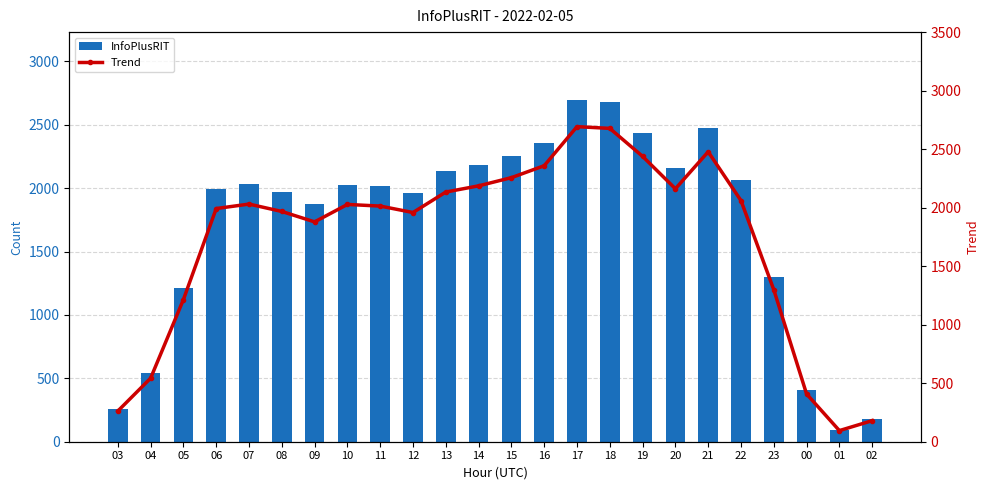

What position from the left is 21?

19